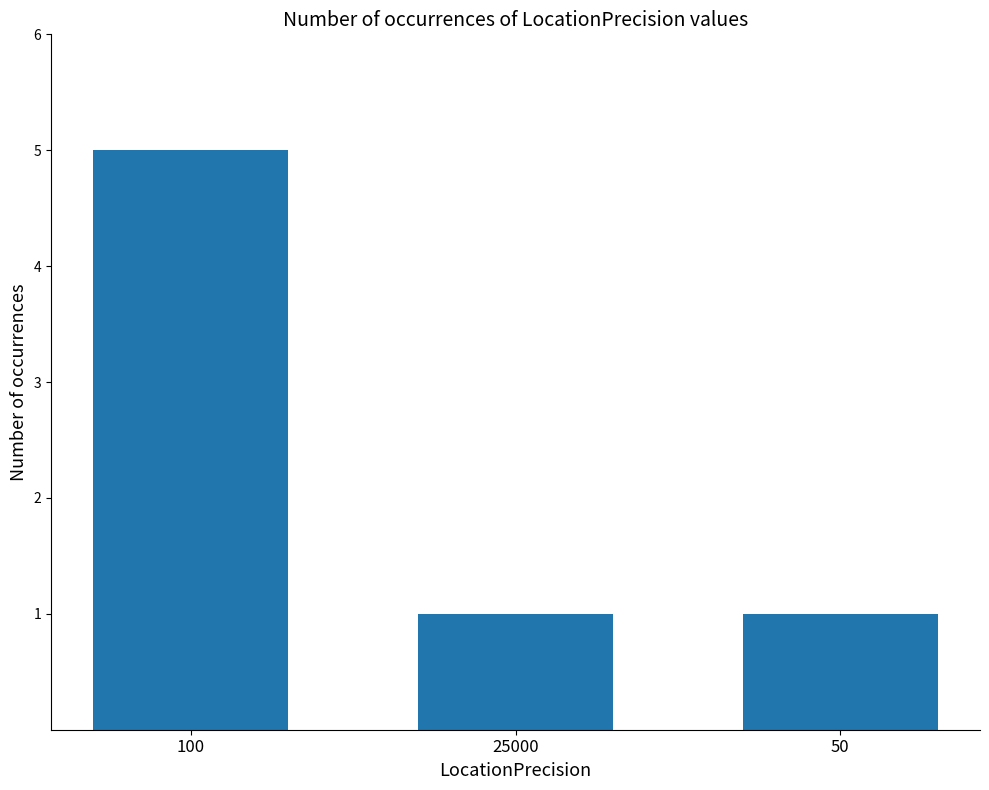

Reading left to right, what are all the values shown in this chart?

5	1	1